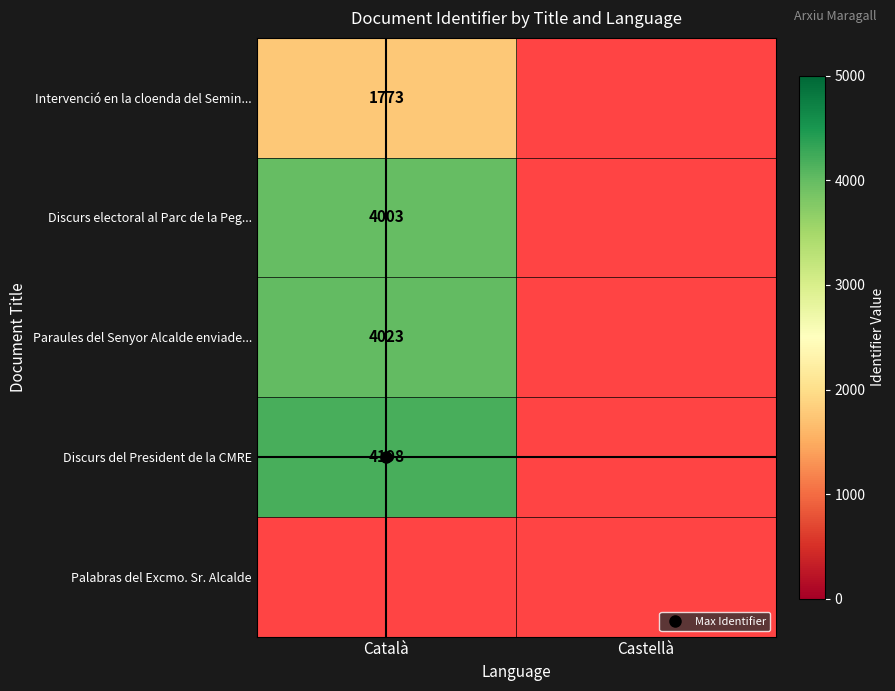

Which label corresponds to the smallest value in the chart?

Català